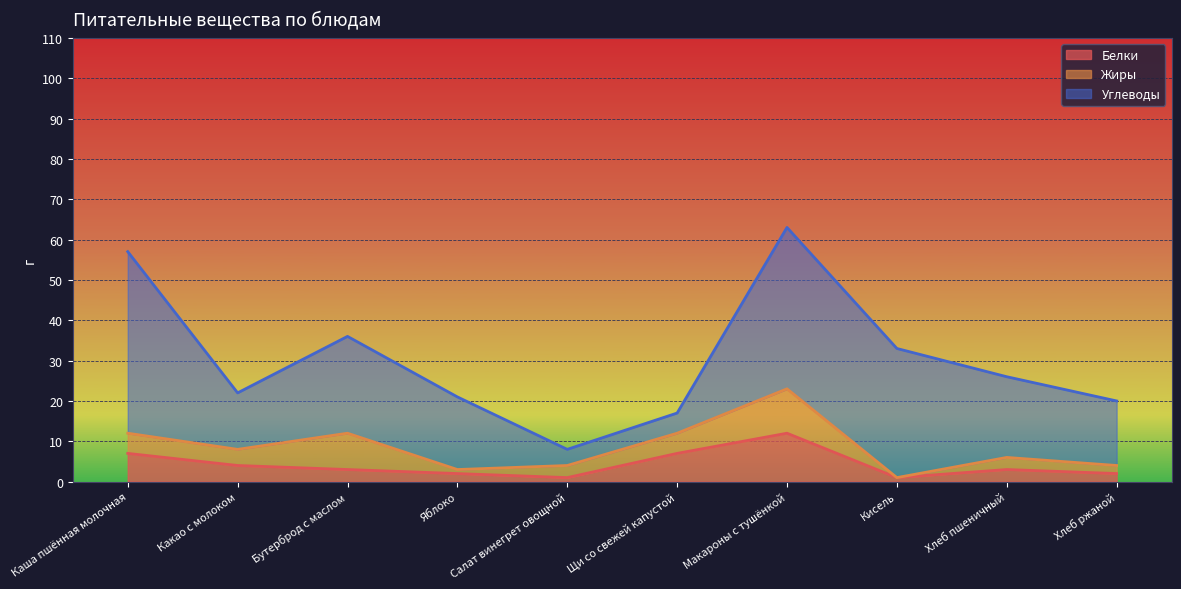

What is the value of the Жиры point at the 4th from the left?

1